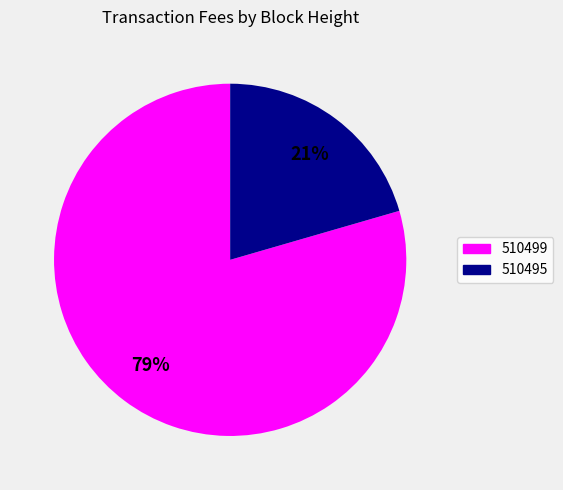

Do 510499 and 510495 together represent more than half of the pie?

Yes